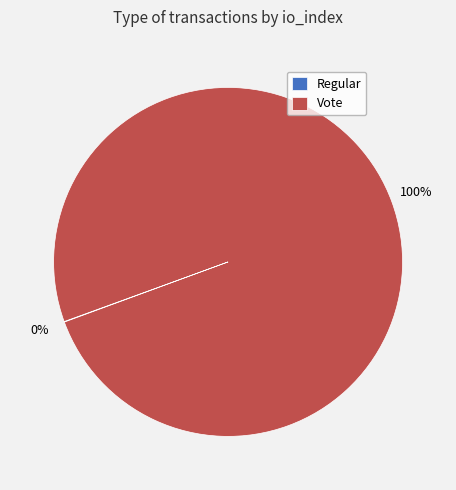

The Vote slice represents 92% of the pie. True or false?

False